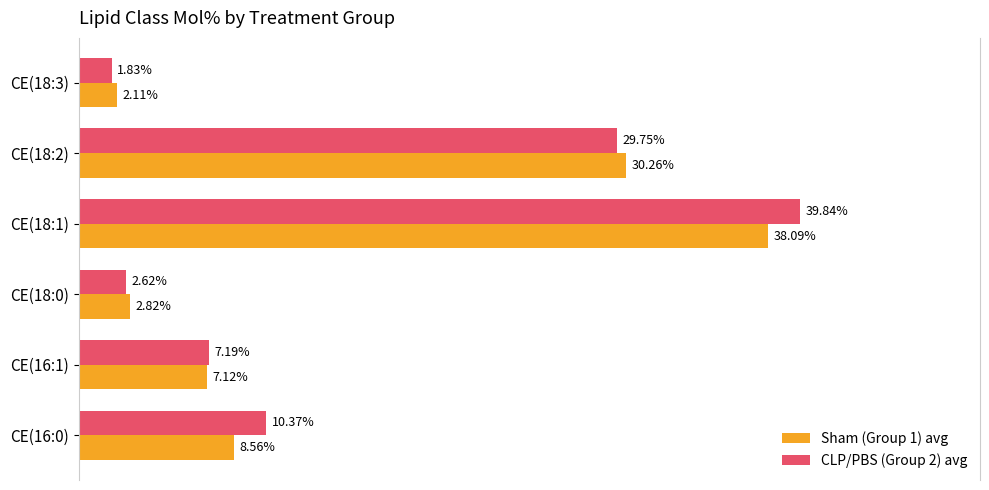

Is the value of Sham (Group 1) avg at CE(16:1) greater than the value of CLP/PBS (Group 2) avg at CE(18:1)?

No